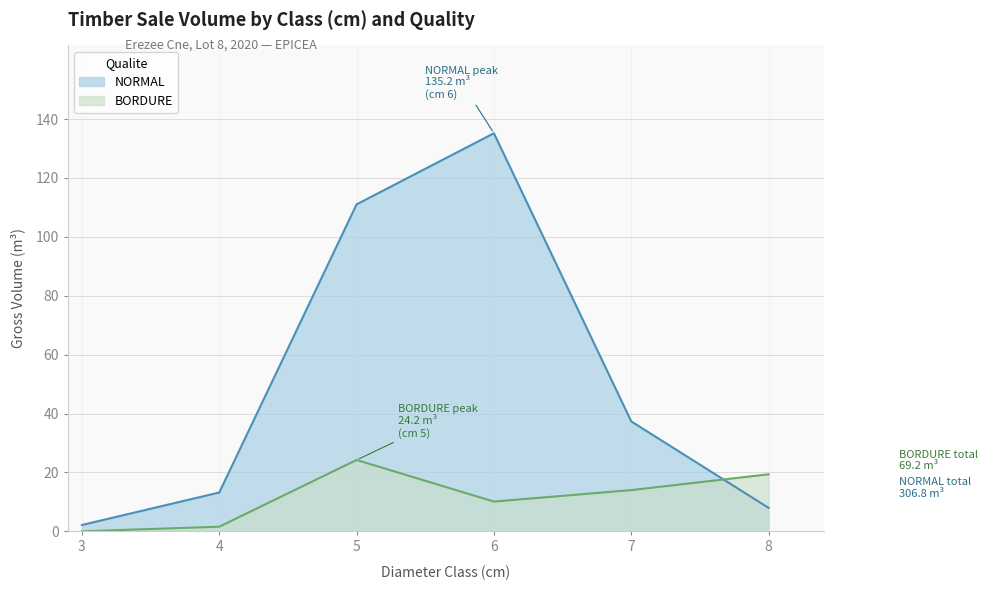

Which series has the largest total across all categories?

NORMAL